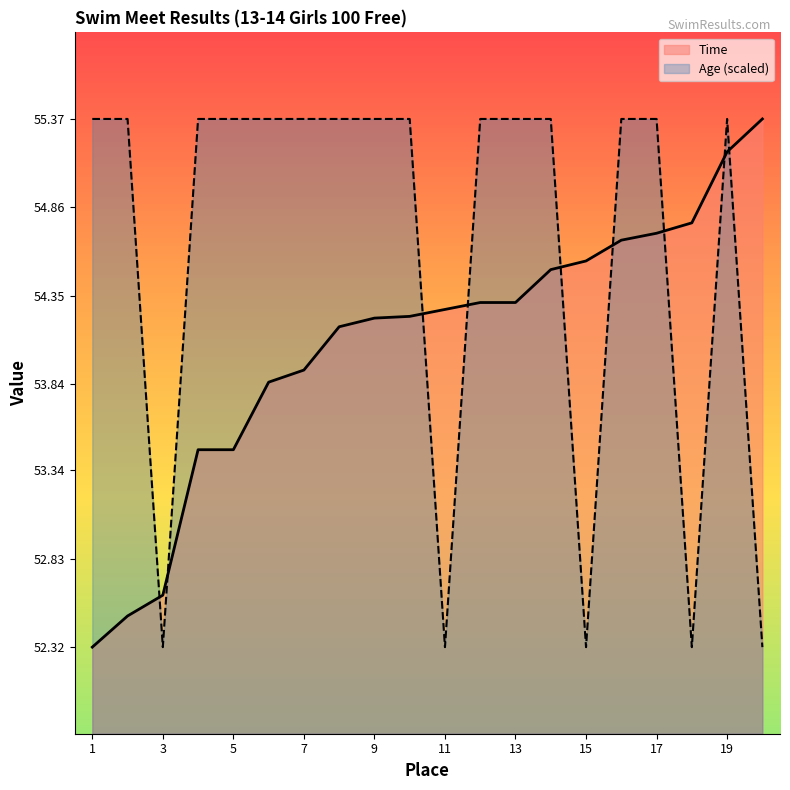

At which category is the sum across all series the highest?

19